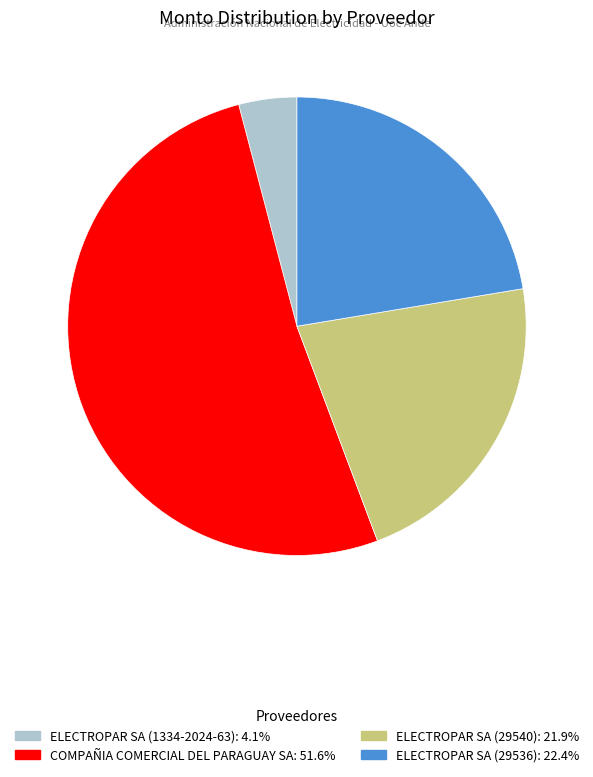

Which category accounts for the majority?

COMPAÑIA COMERCIAL DEL PARAGUAY SA